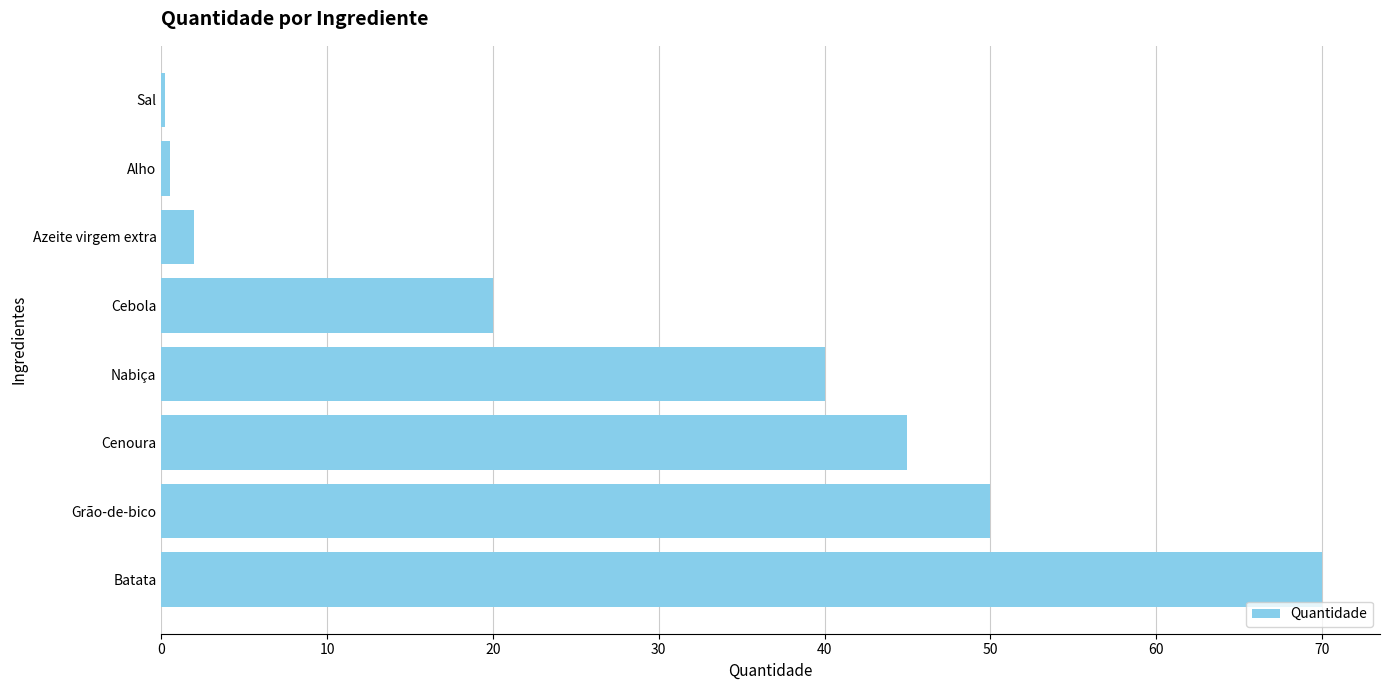

What is the sum of all values?

227.7